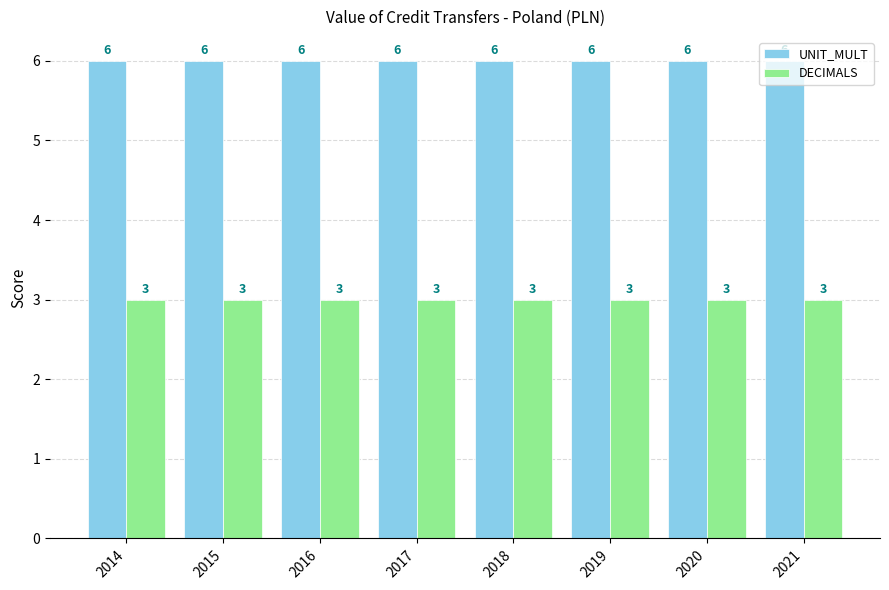

What is the difference between the highest and lowest values at 2020?

3